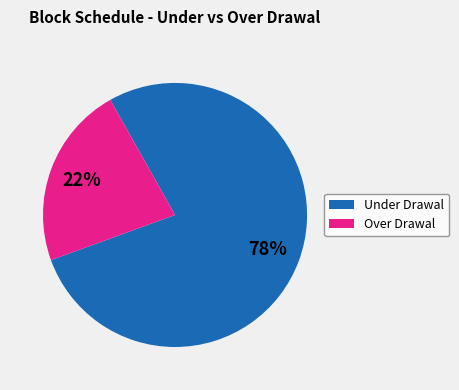

To the nearest percent, what is the average slice percentage?

50%